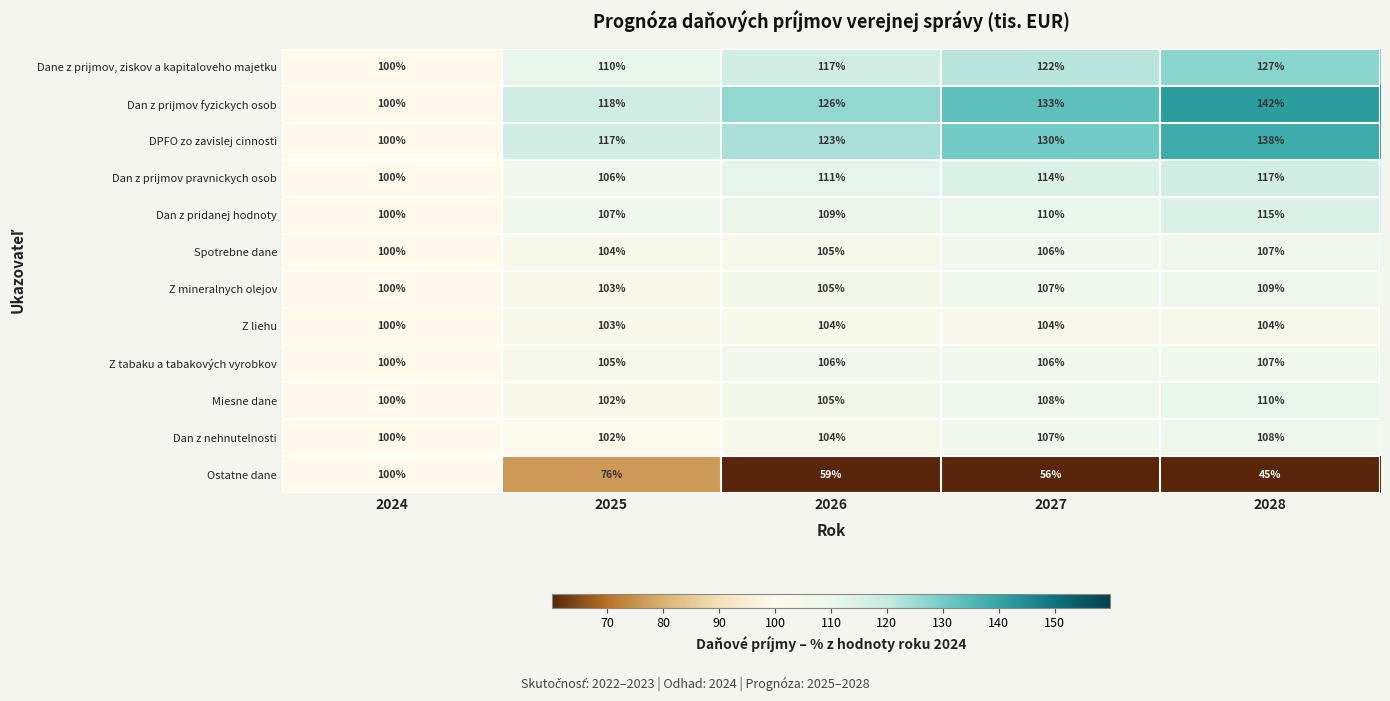

The value of Dan z nehnutelnosti at 2026 is 104. True or false?

True